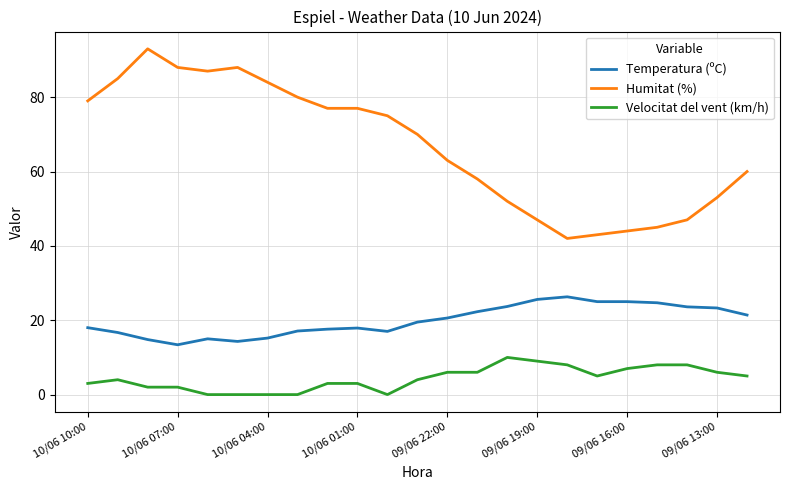

At how many categories does at least one series exceed 89?

1